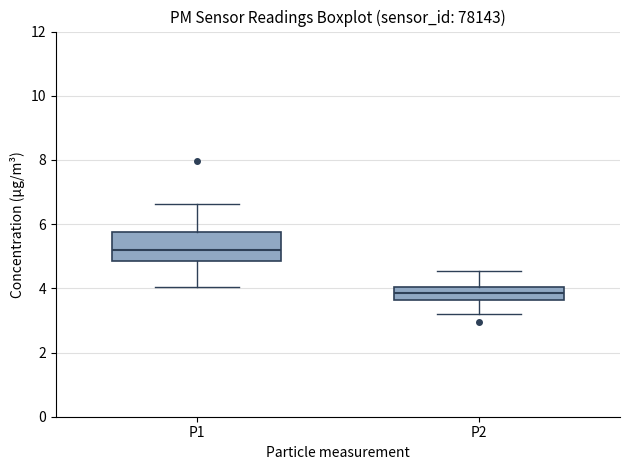

Reading left to right, transcribe this box plot: for each box, give where its median line is, the range the box spans, and where its two whiskers end, as read against the y-axis. The values are not printed on the chart, so give them approximately, as read against the axis.

P1: median 5.2, box 4.8 to 5.8, whiskers 4.0 to 6.6
P2: median 3.8, box 3.6 to 4.0, whiskers 3.2 to 4.6